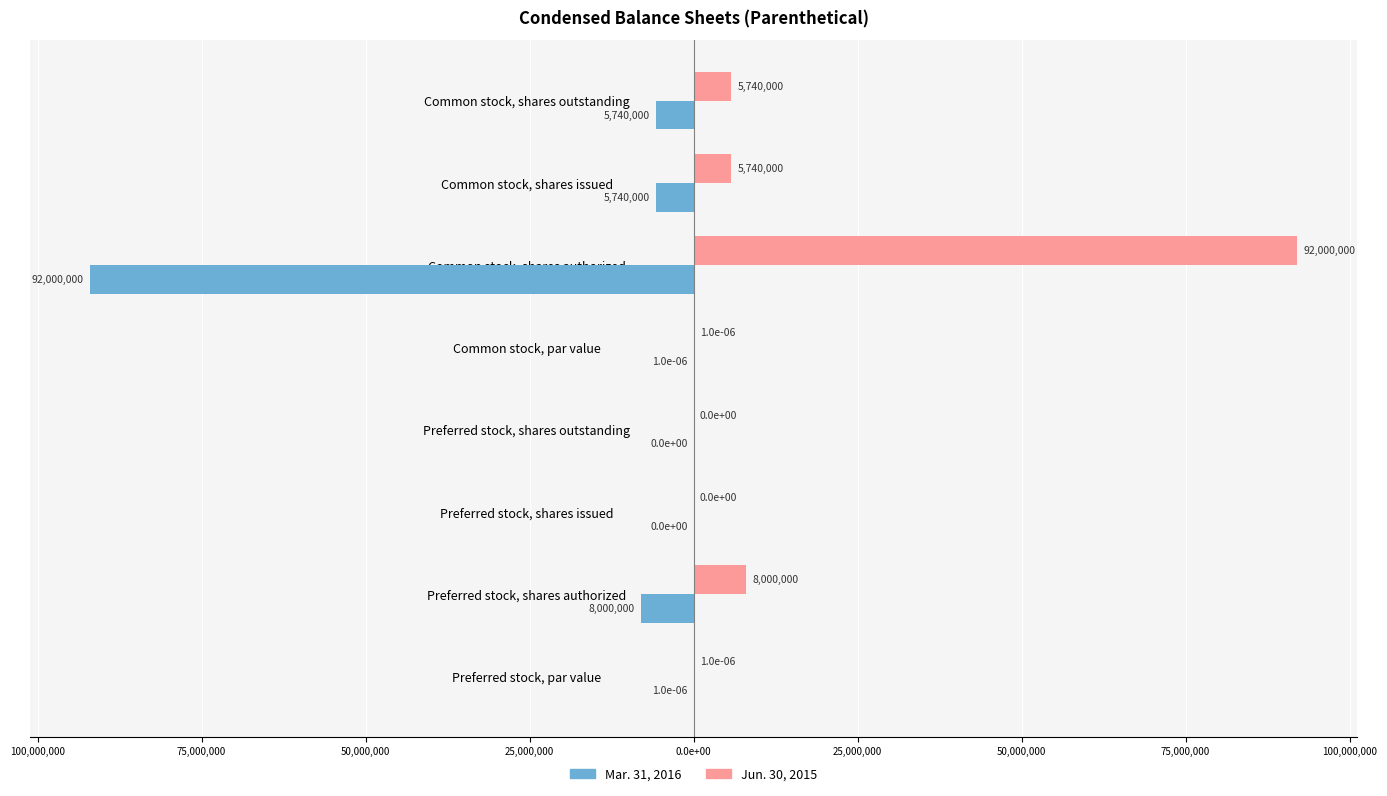

Rank the series by their maximum value, from highest to lowest.

Jun. 30, 2015, Mar. 31, 2016